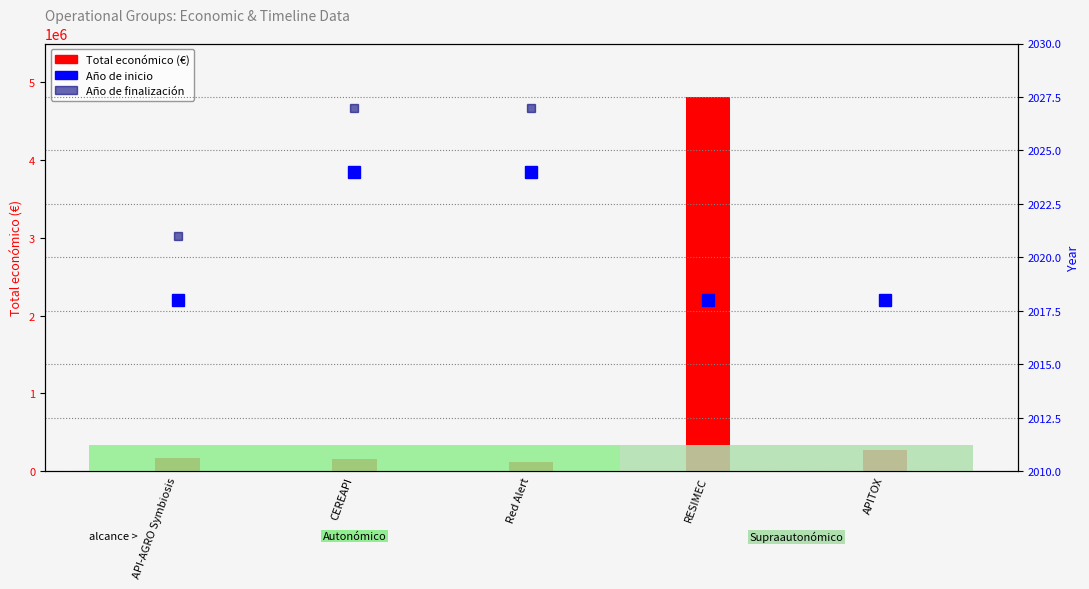

Rank the series by their maximum value, from lowest to highest.

Año de inicio, Año de finalización, Total económico (€)